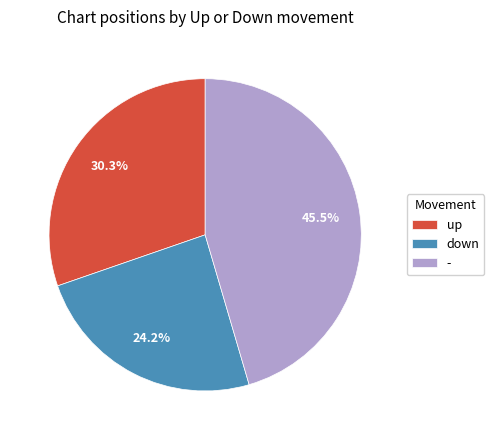

How many segments does this pie chart have?

3